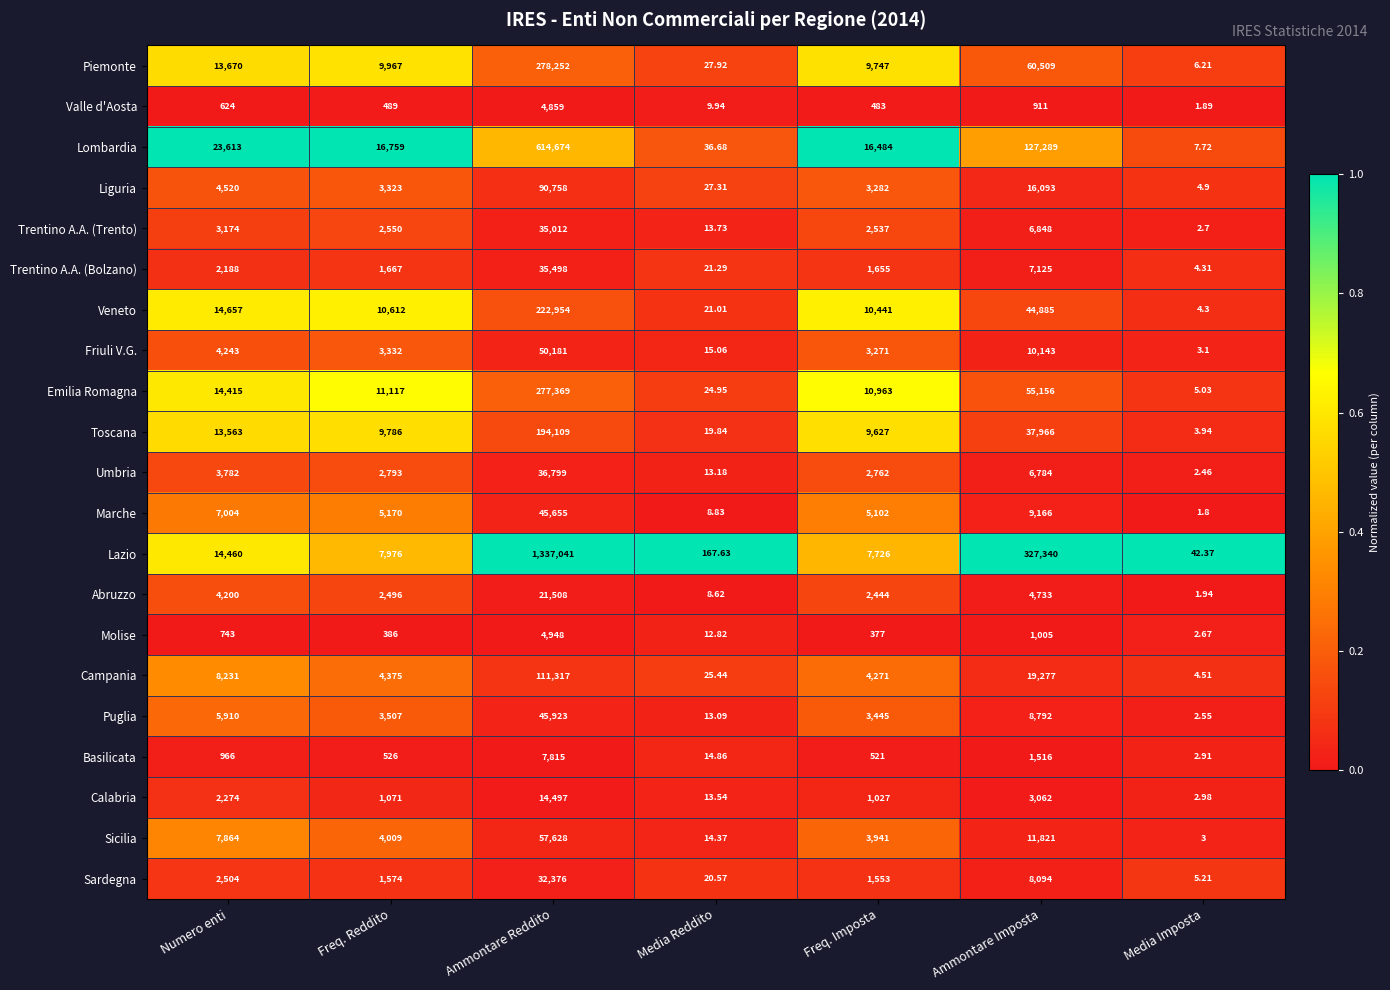

Is the value of Trentino A.A. (Trento) at Ammontare Imposta greater than the value of Veneto at Media Reddito?

Yes